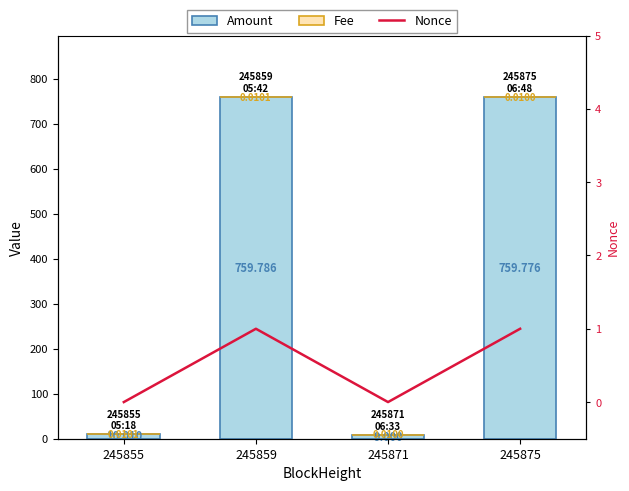

How many data points does each series have?

4